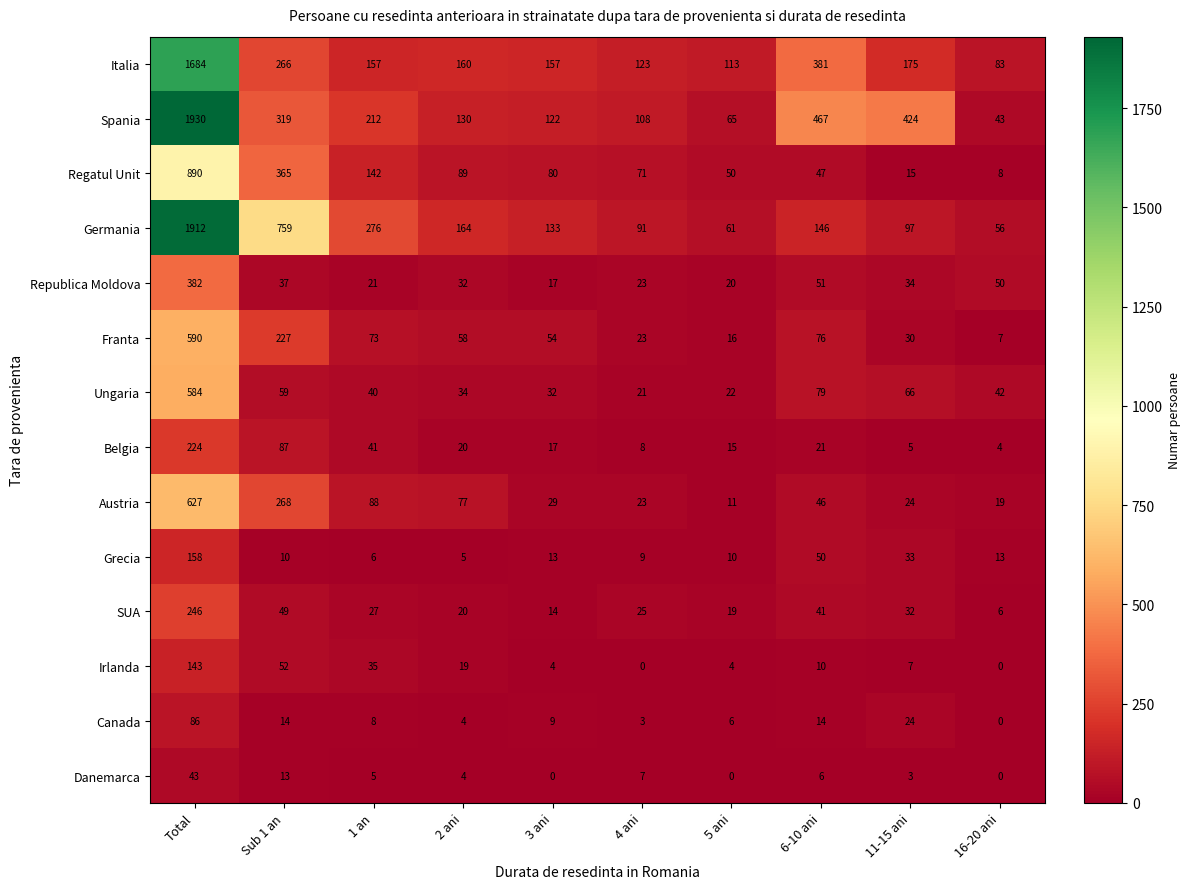

At which category does the chart reach its peak across all series?

Total